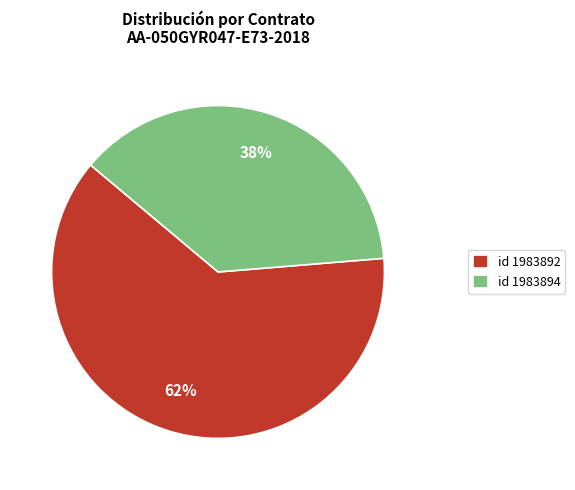

Which has a higher value, id 1983892 or id 1983894?

id 1983892